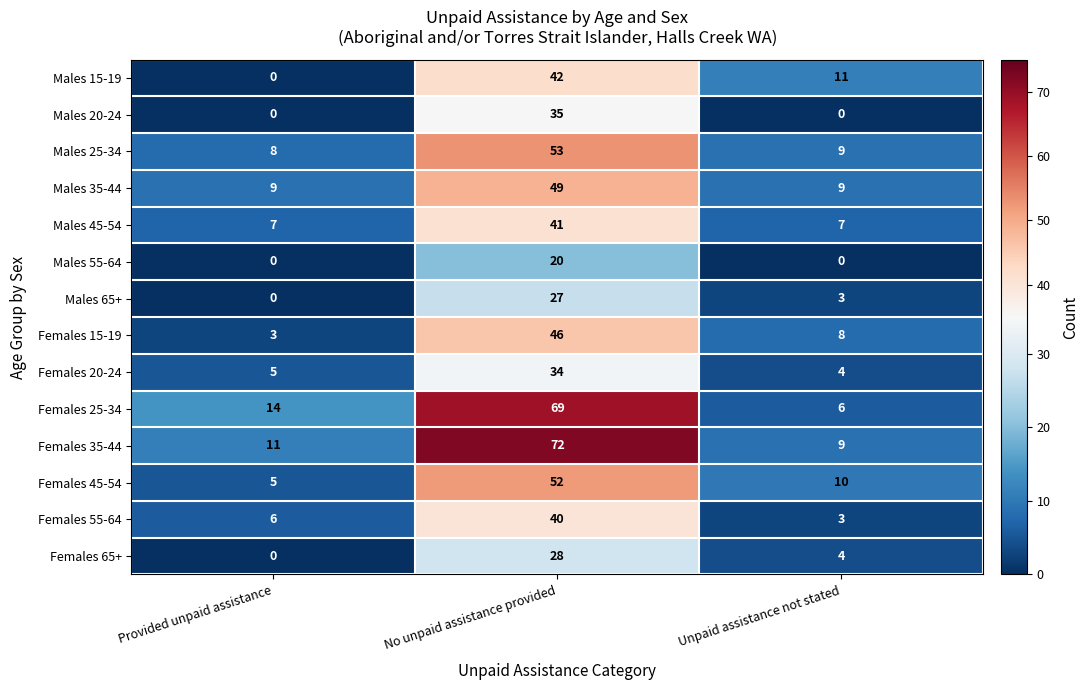

Which series changed the most between Provided unpaid assistance and Unpaid assistance not stated?

Males 15-19